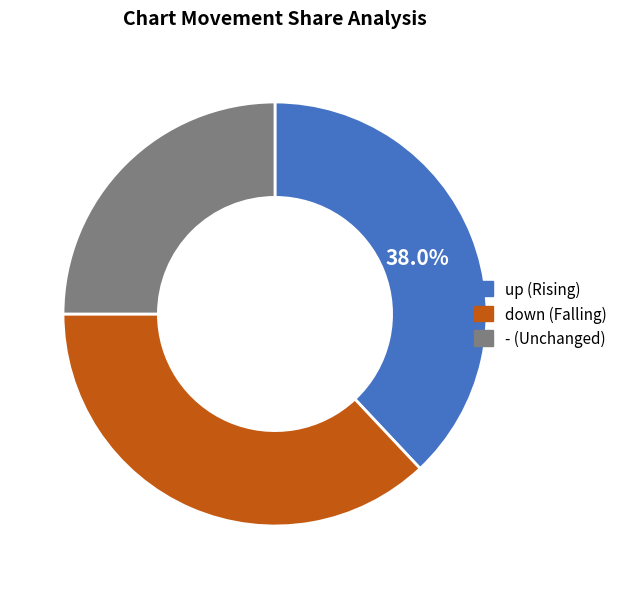

What is the smallest slice in the pie chart?

-